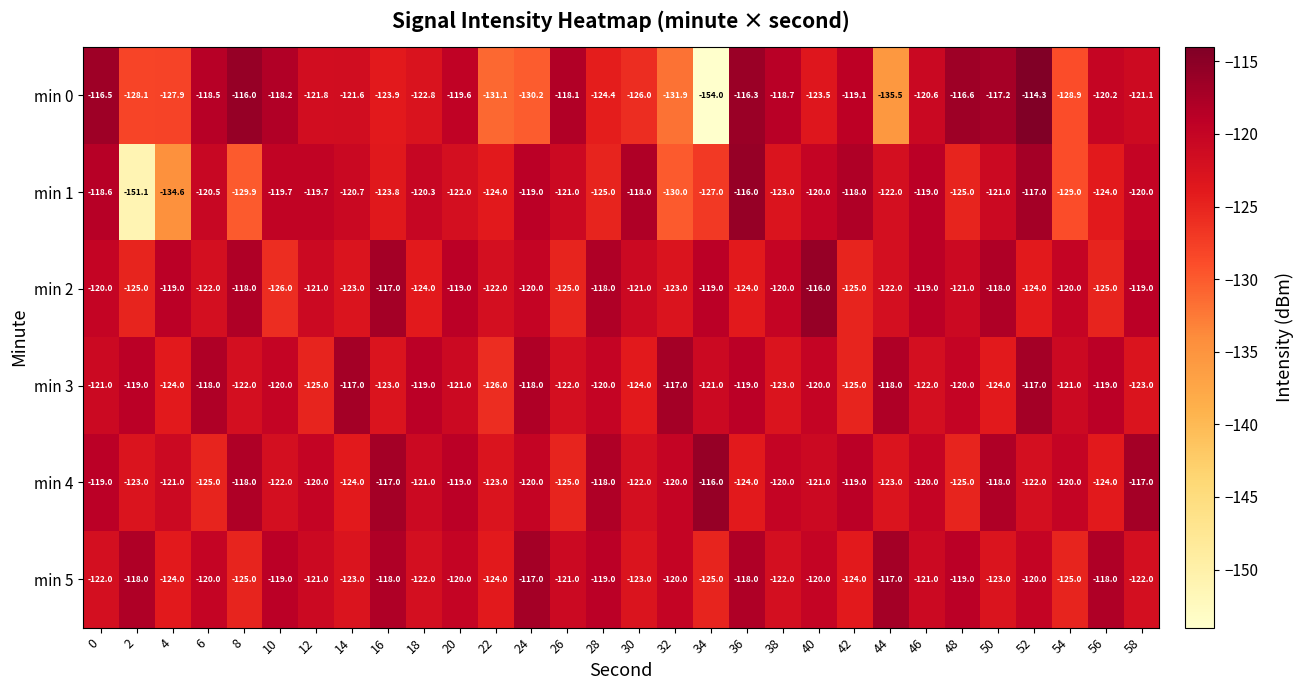

At which category is the sum across all series the highest?

52